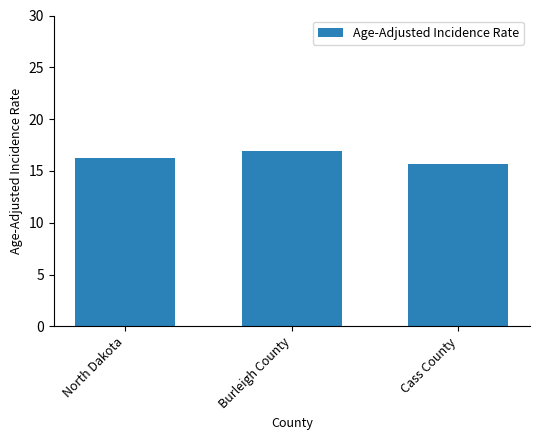

At which category does the chart reach its minimum across all series?

Cass County